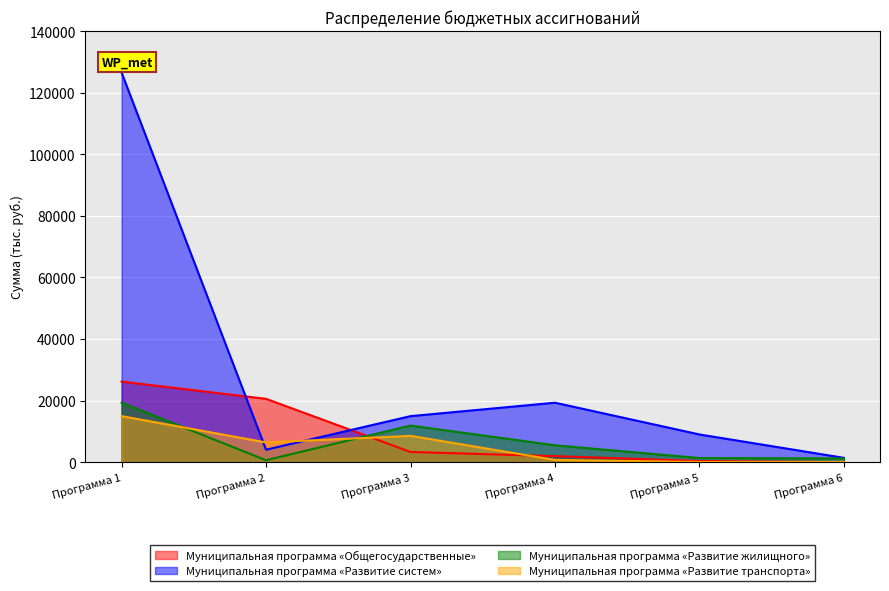

At which label does Муниципальная программа «Развитие систем» reach its peak?

Программа 1